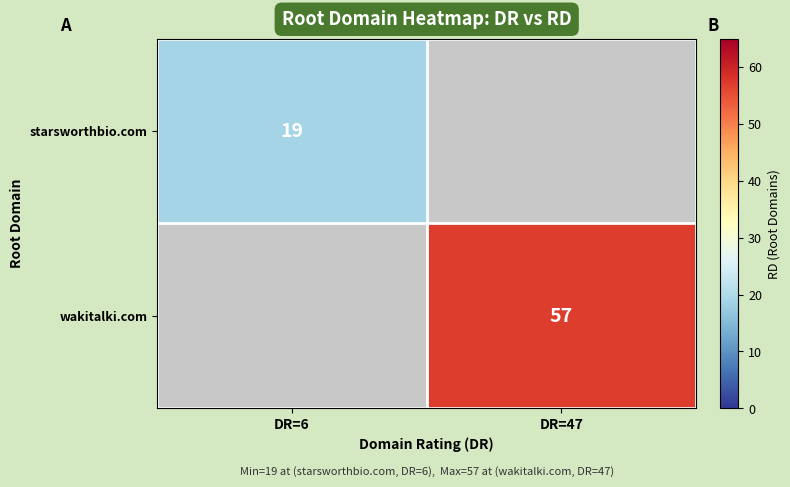

Is it true that wakitalki.com equals 32.0 at DR=47?

False